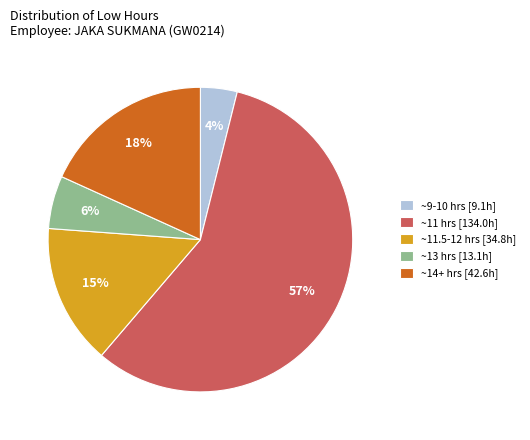

Which category has the smallest portion of the pie?

~9-10 hrs [9.1h]